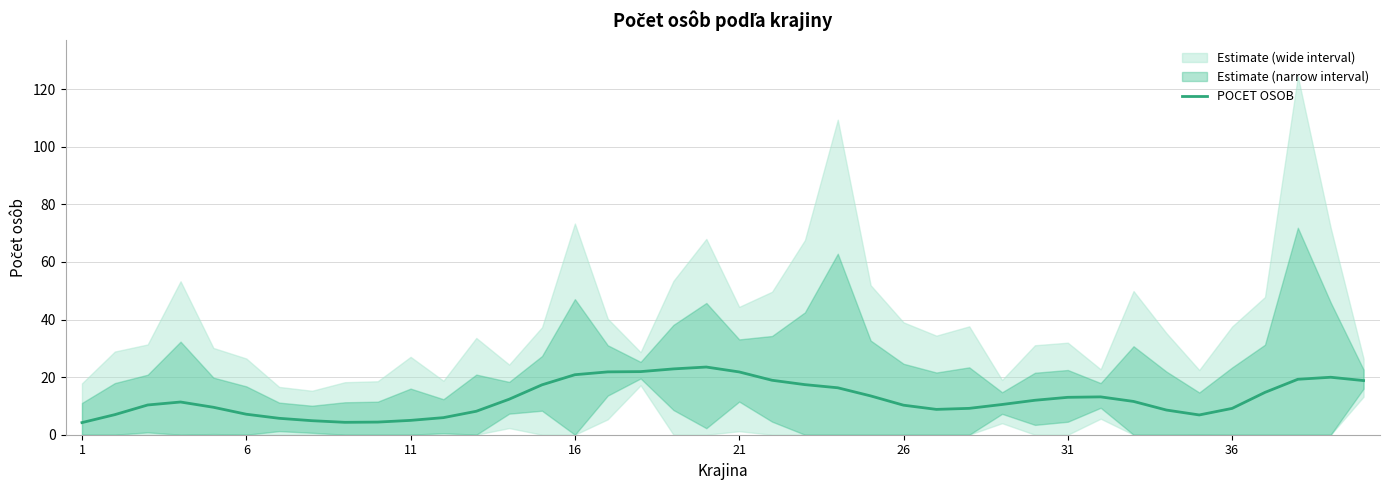

True or false: there are more than 2 points higher than both neighbors.

True